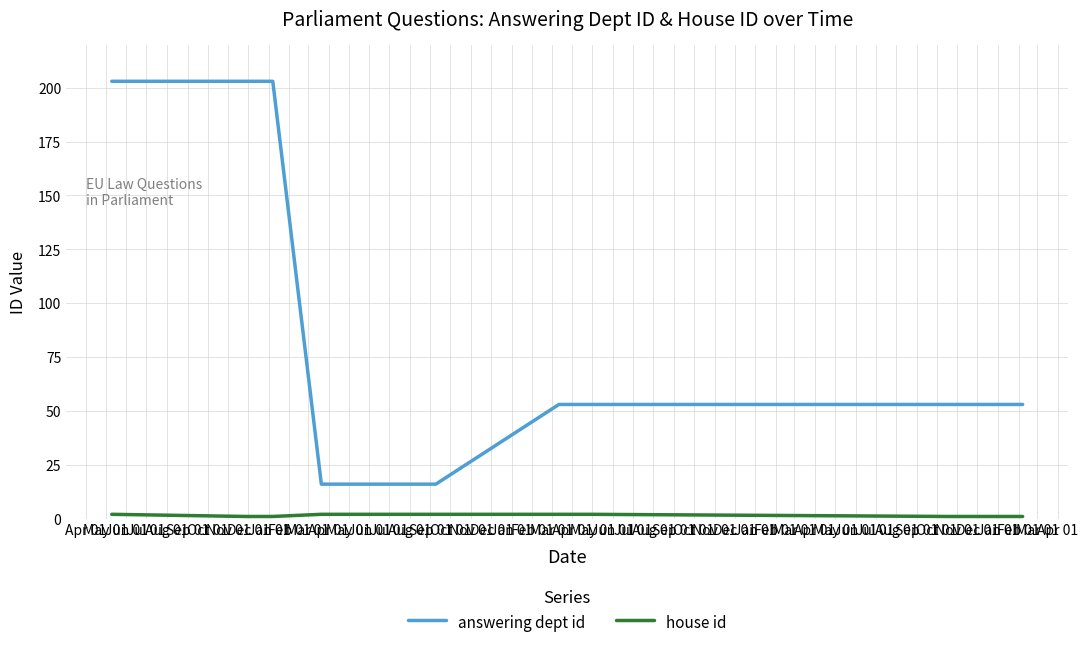

What is the lowest value of the answering dept id series?

16